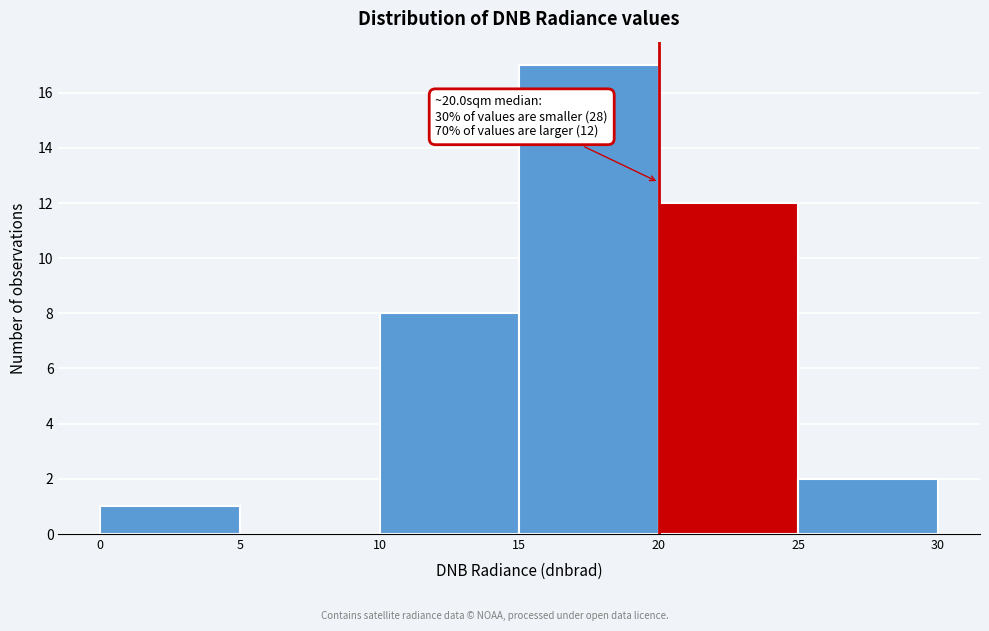

Over which range of the x-axis is the bar tallest?

15 to 20